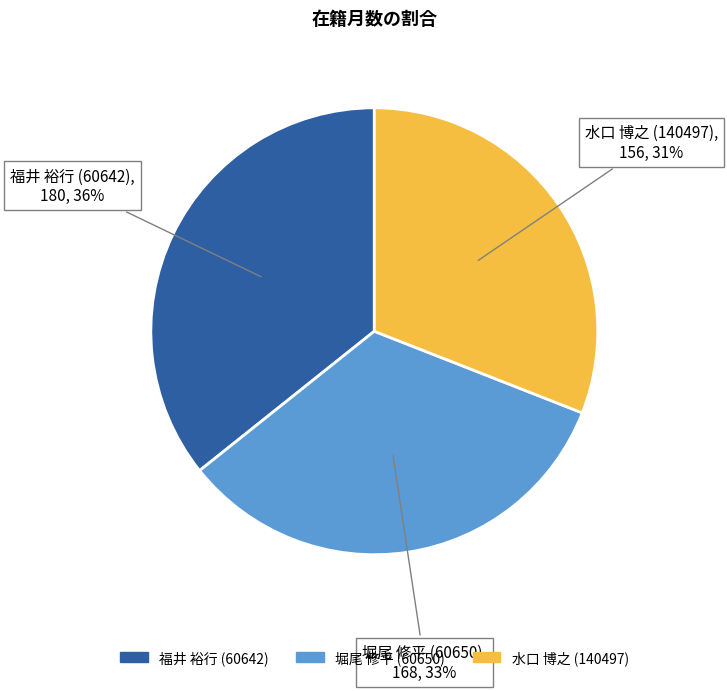

Which has a higher value, 福井 裕行 (60642) or 堀尾 修平 (60650)?

福井 裕行 (60642)